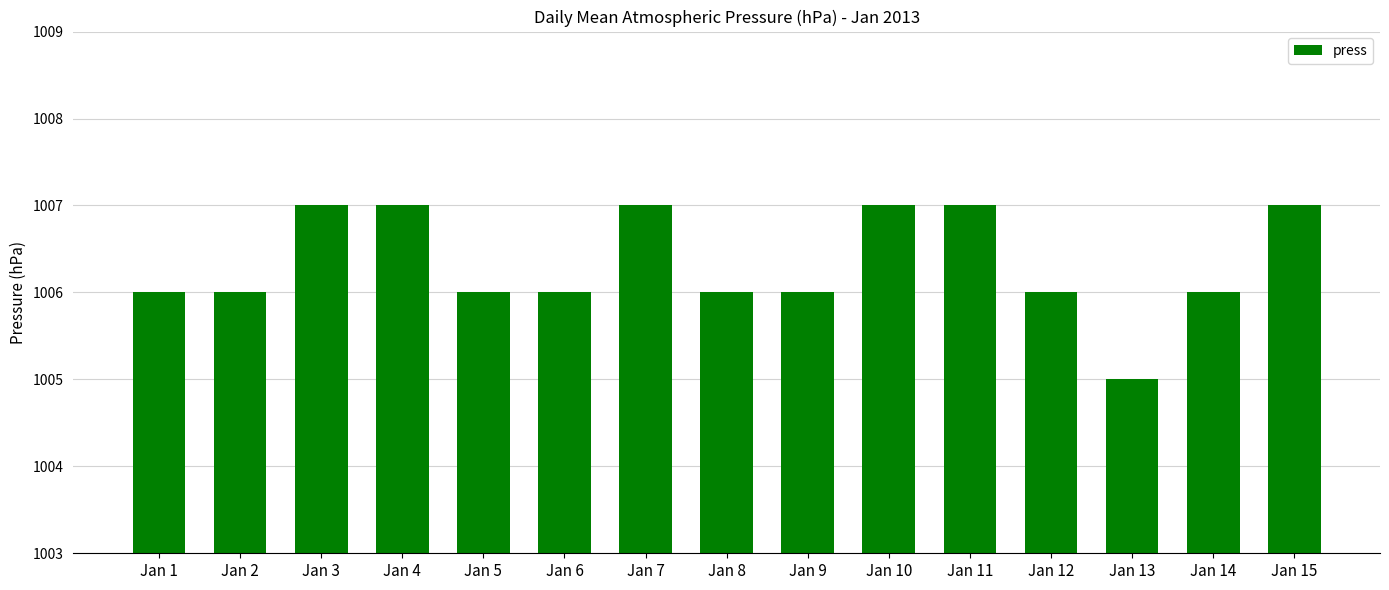

Which category has the lowest value across all series?

Jan 13